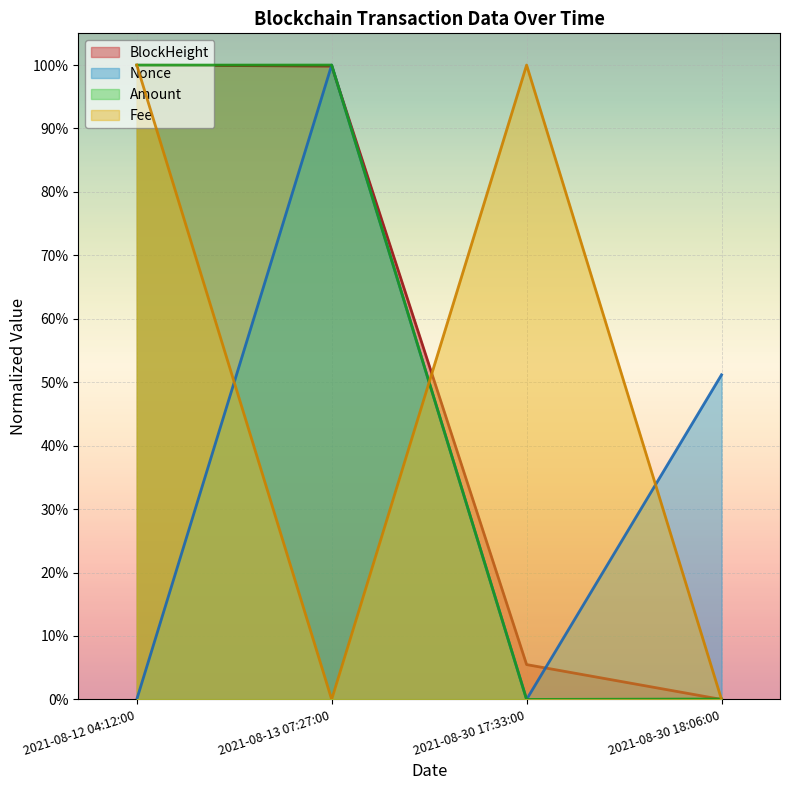

Which label corresponds to the smallest value in the chart?

2021-08-30 18:06:00